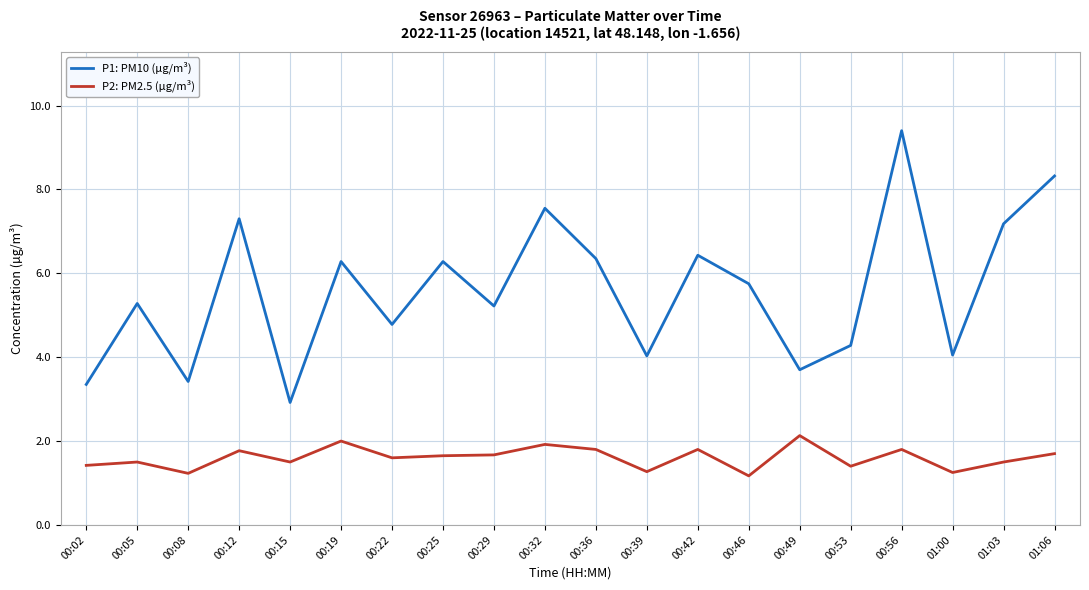

In P2: PM2.5 (µg/m³), how many points are lower than both neighbors (excluding endpoints)?

7